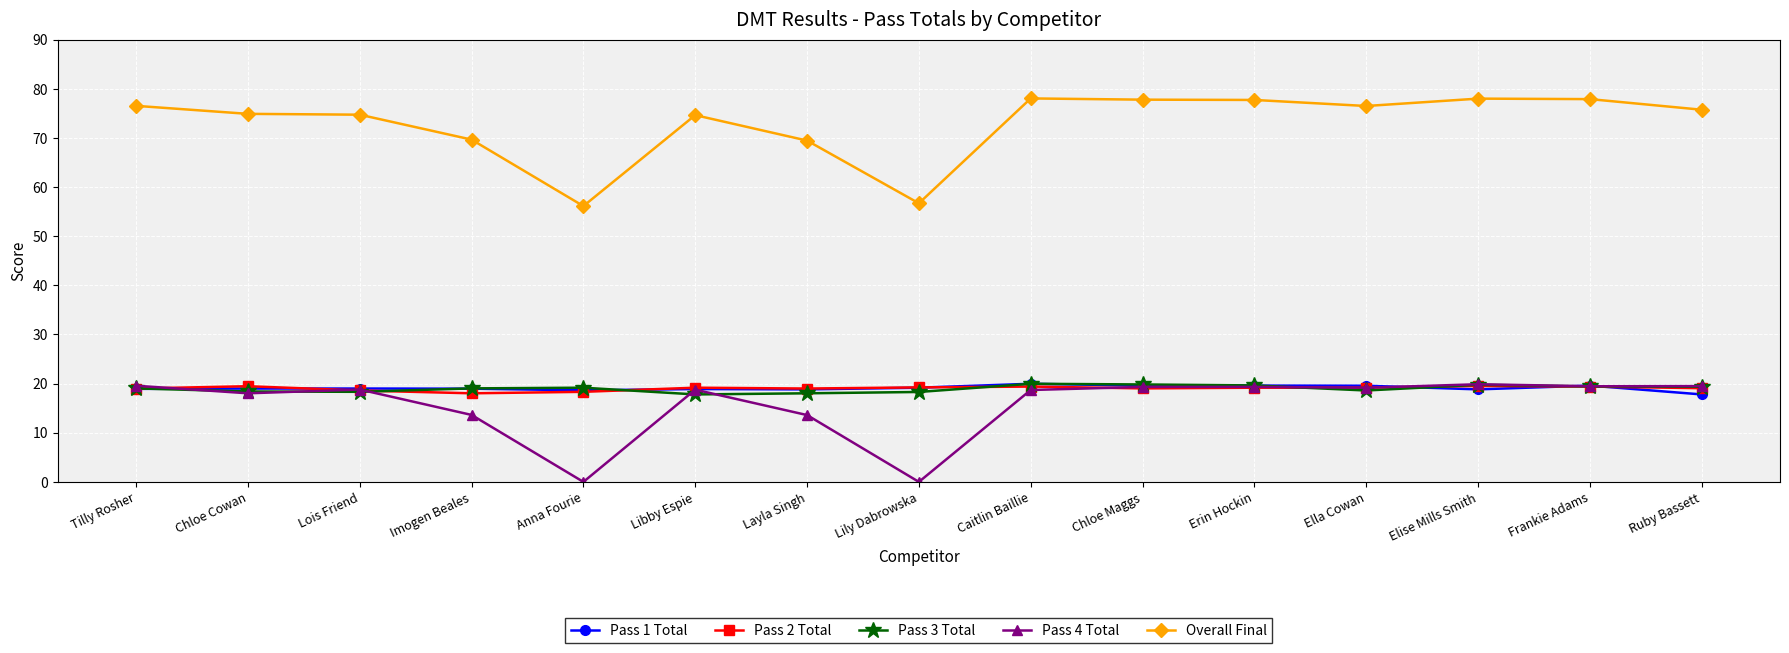

What is the greatest value displayed?

78.0